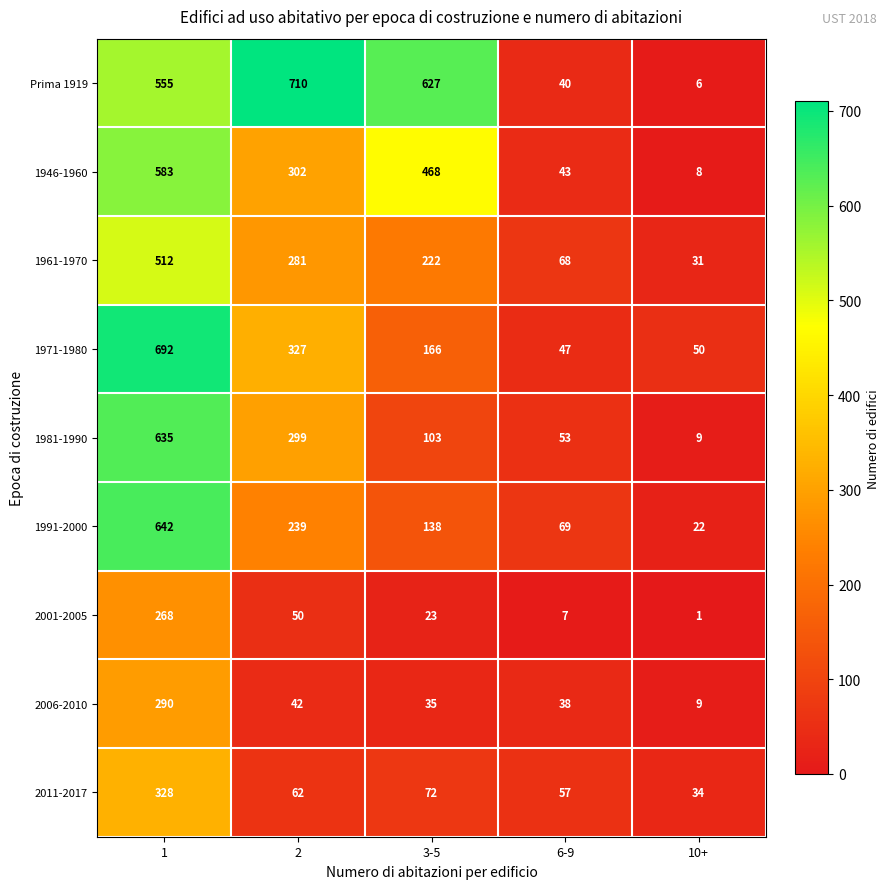

True or false: 1971-1980 has a value of 327 at 2.

True